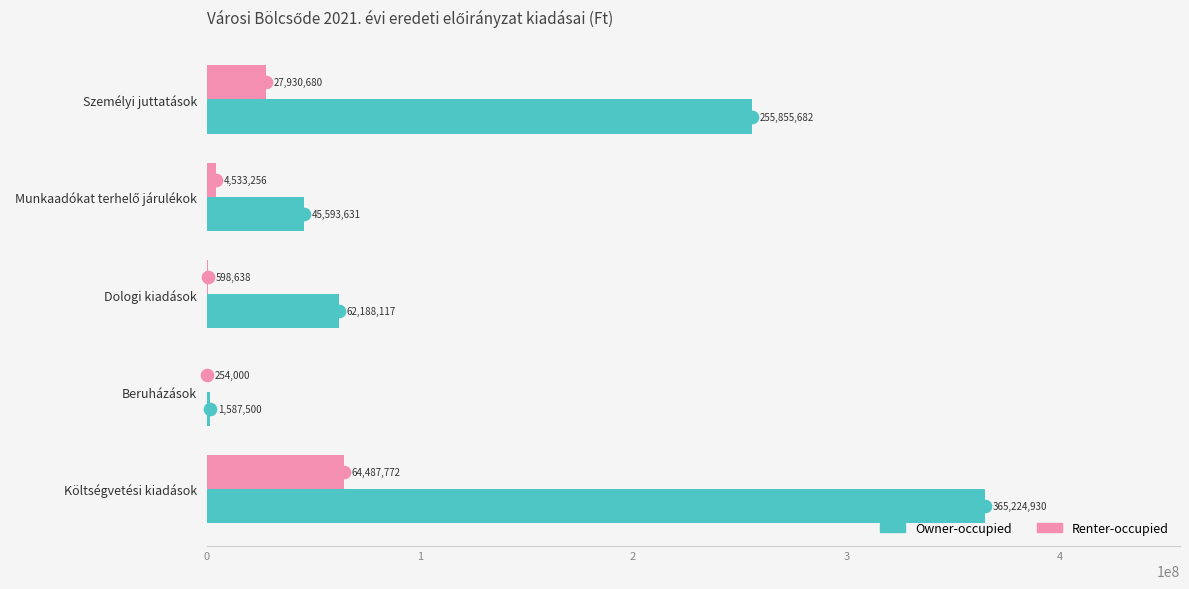

At which label does Owner-occupied reach its peak?

Költségvetési kiadások